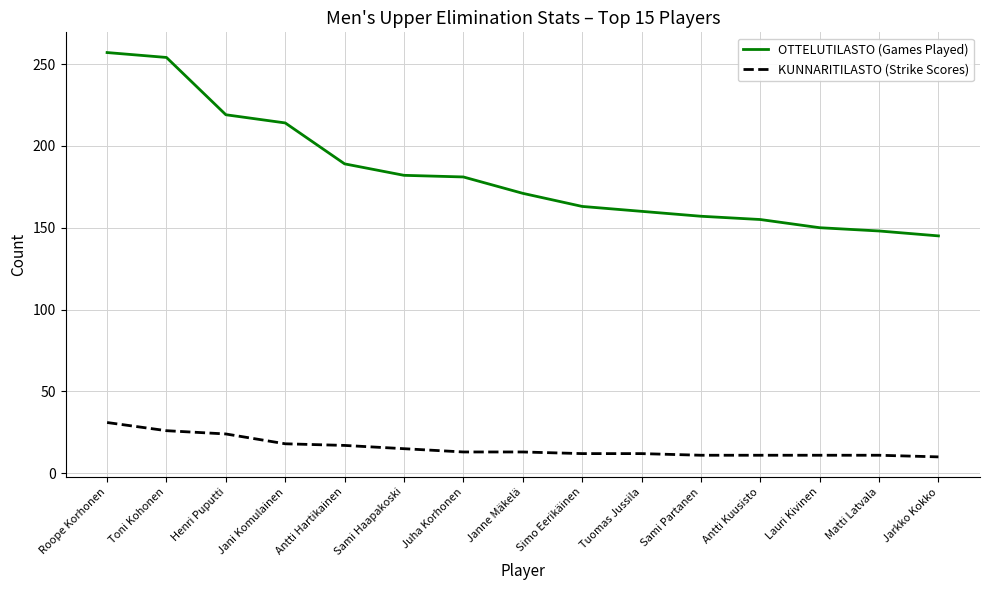

Read the KUNNARITILASTO (Strike Scores) value at Jani Komulainen.

18